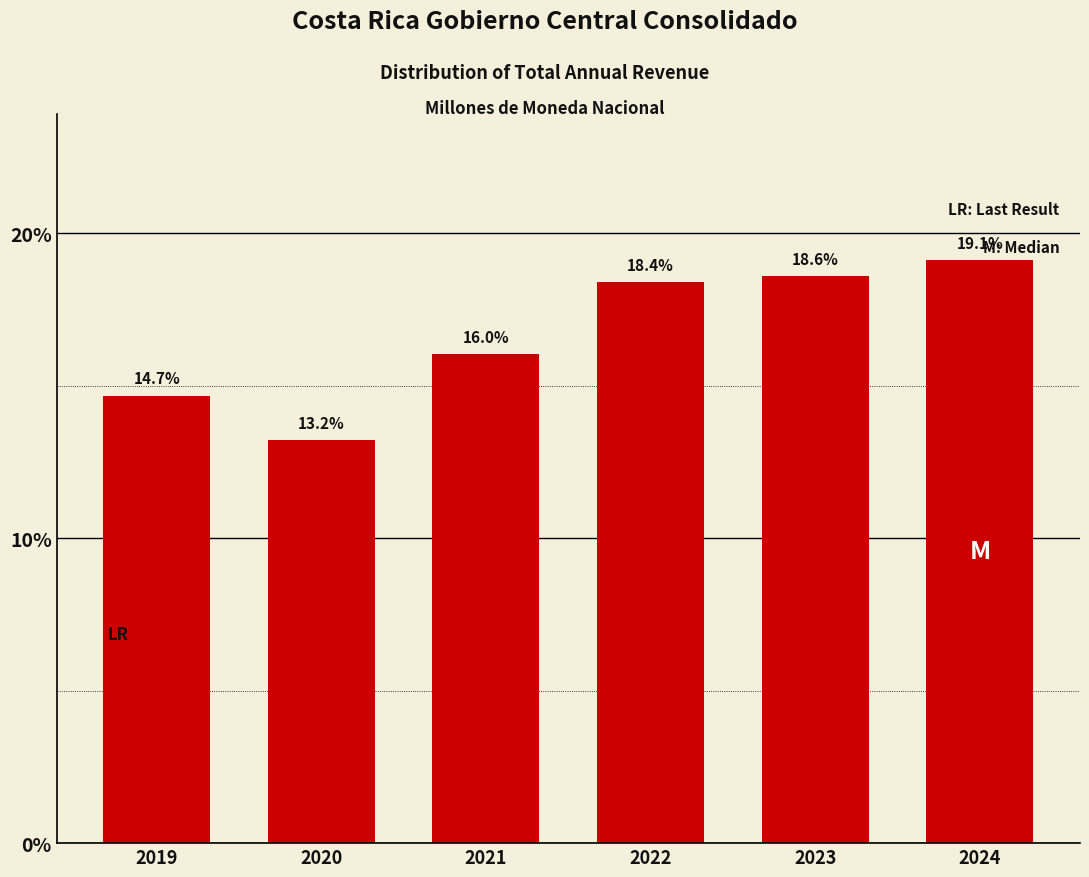

Reading right to left, extract all data points from this chart.

2024=19.1	2023=18.6	2022=18.4	2021=16.0	2020=13.2	2019=14.7